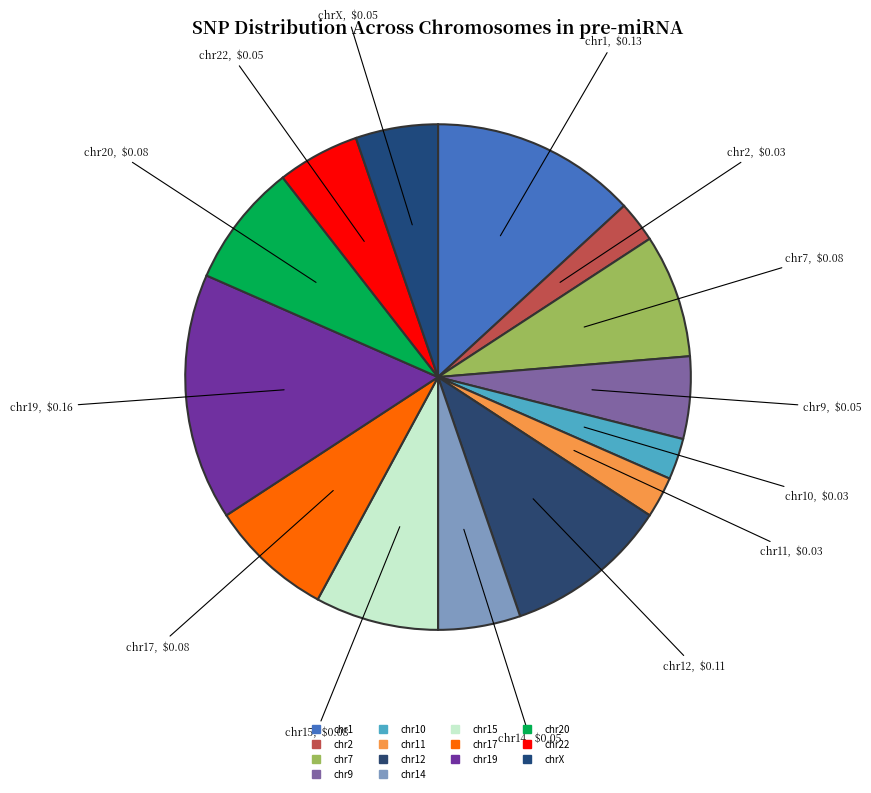

How many slices are in this pie chart?

14